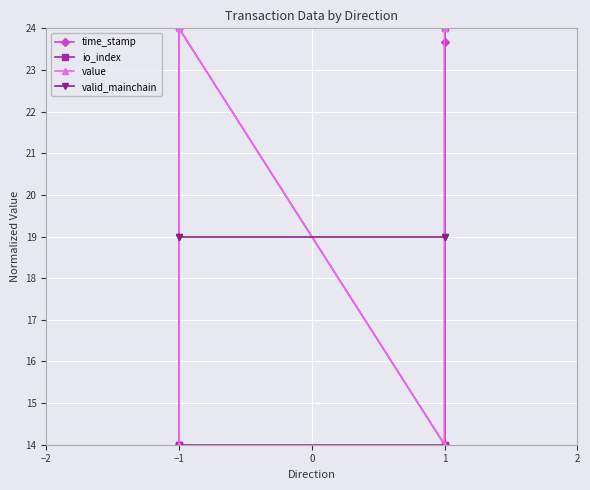

Is this an area chart (filled region under the line)?

No